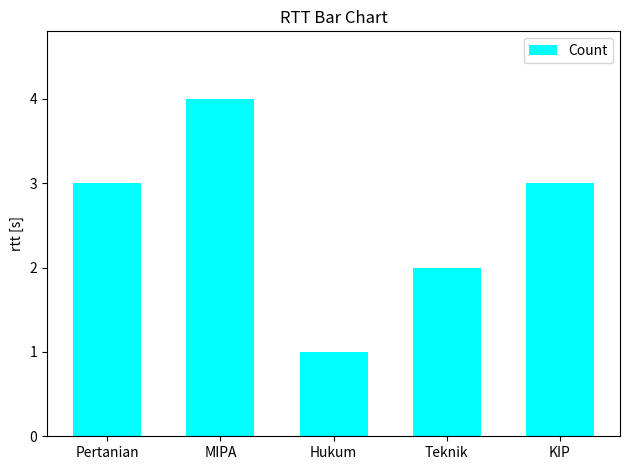

Are the bars grouped side by side (vs. stacked)?

No